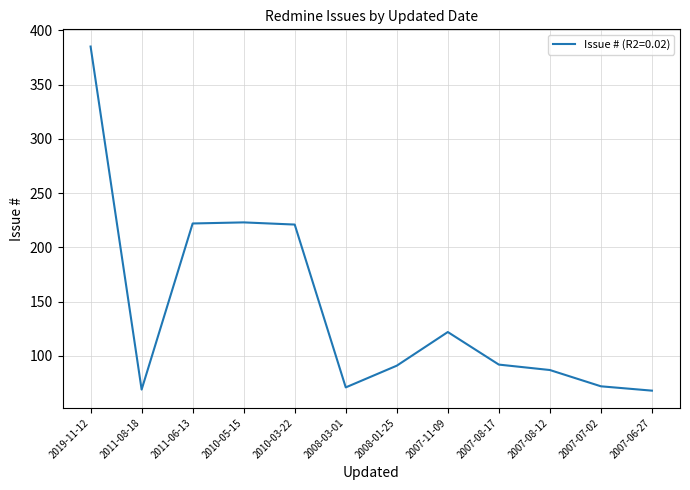

What is the change in value from 2010-03-22 to 2008-01-25?

-130